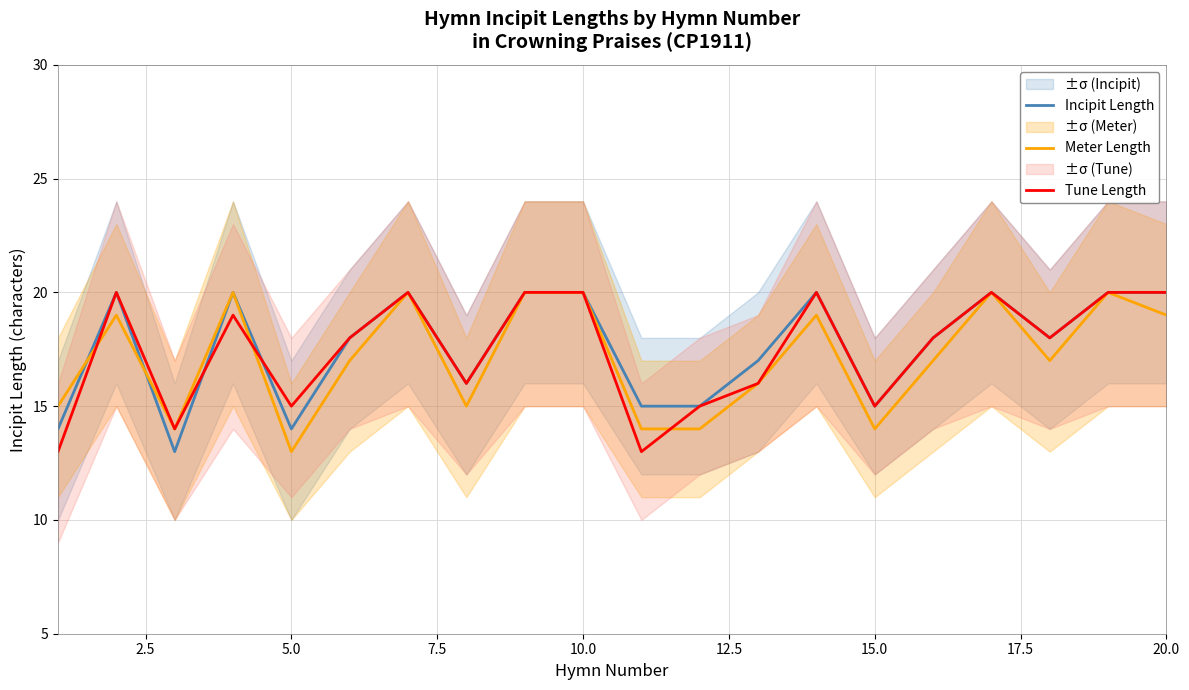

How many data points in Incipit Length are above 18?

9